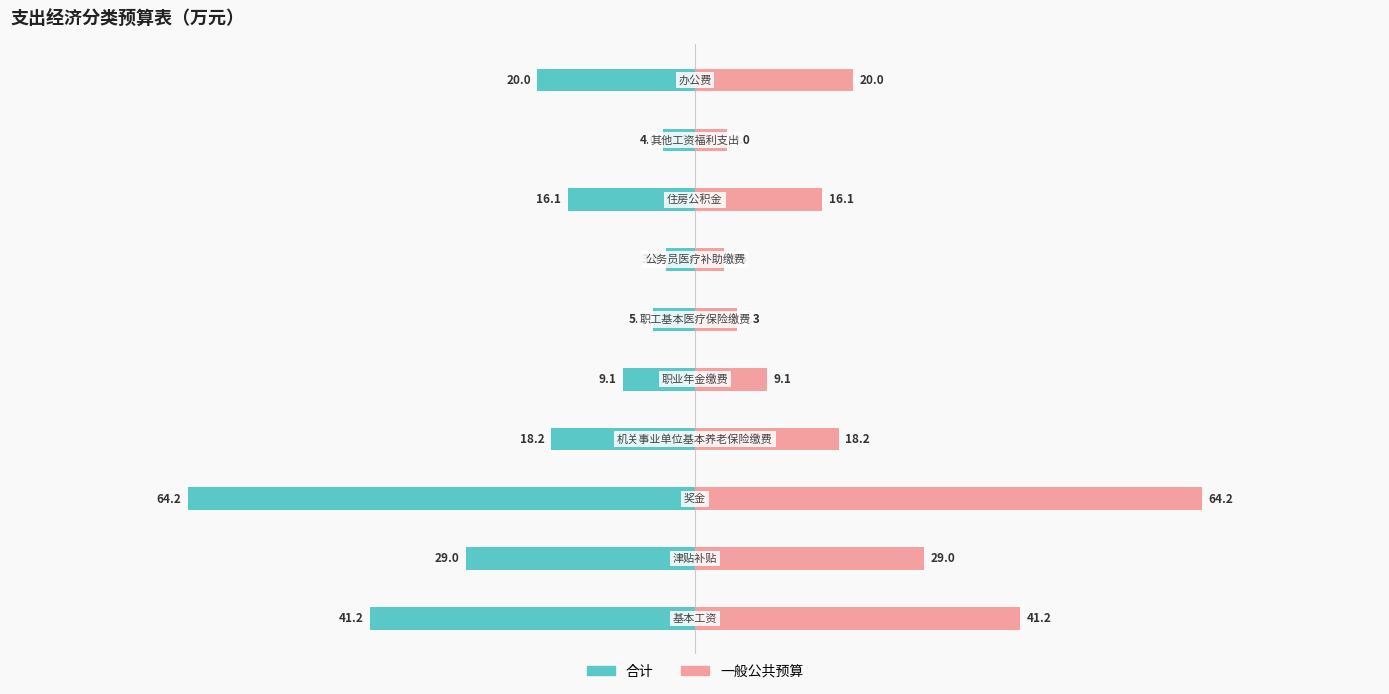

True or false: 一般公共预算 has a value of 1.4 at 5.

False